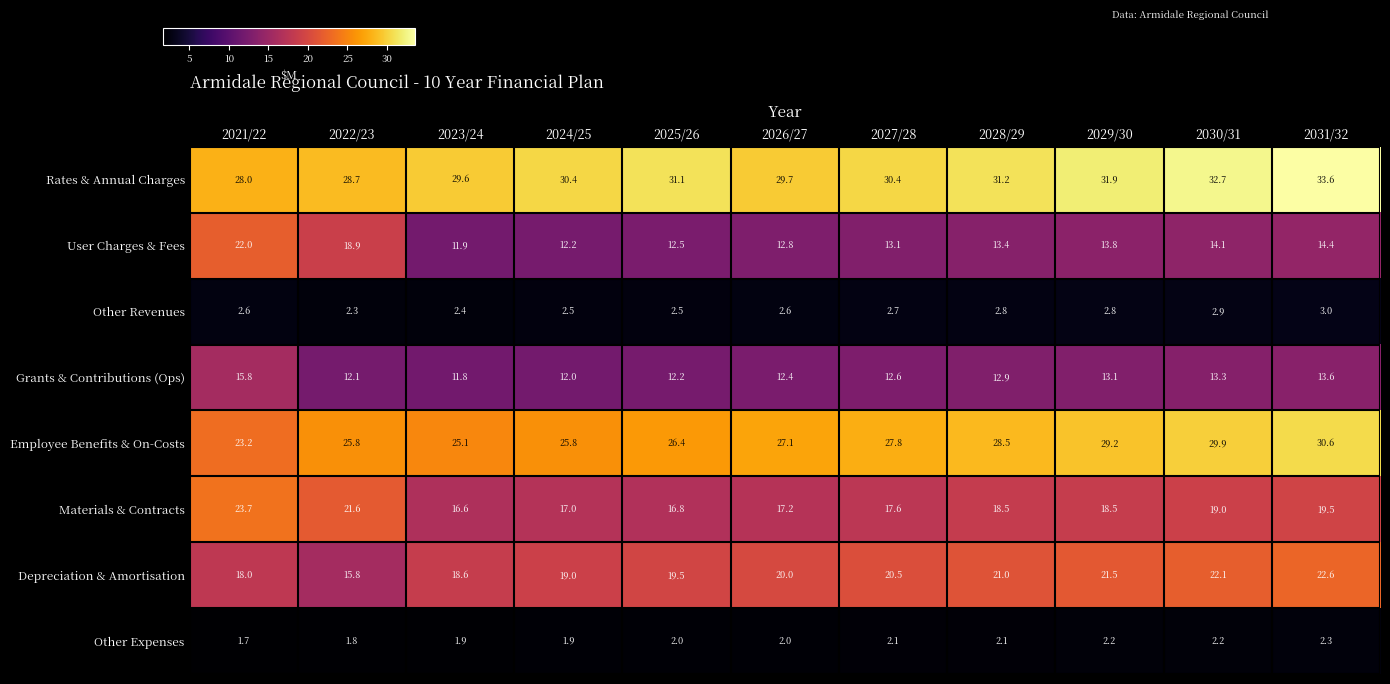

At which label does Employee Benefits & On-Costs first exceed 27?

2026/27